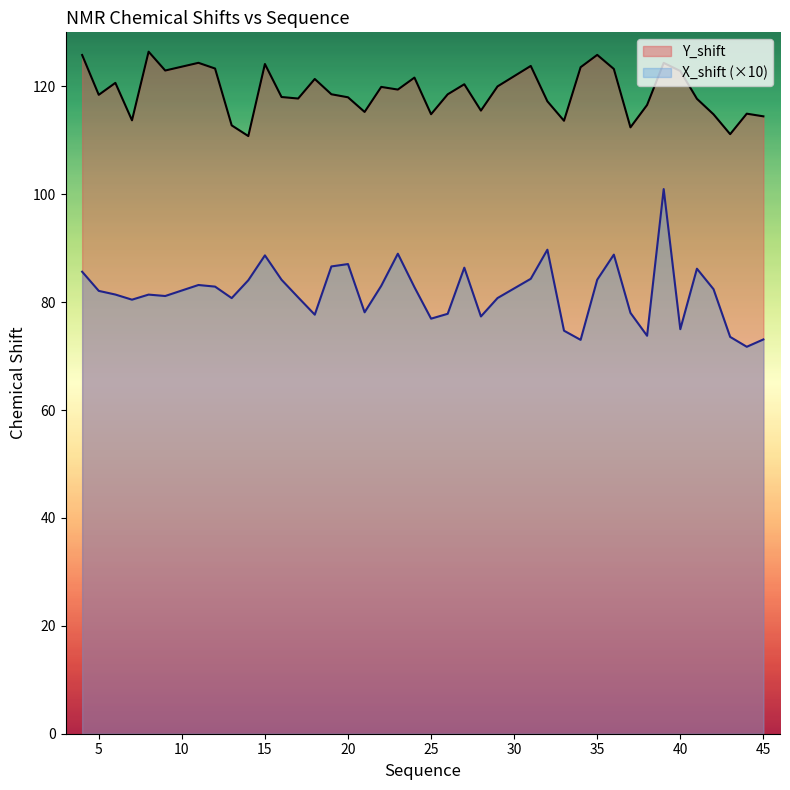

True or false: X_shift and Y_shift intersect in this chart.

False